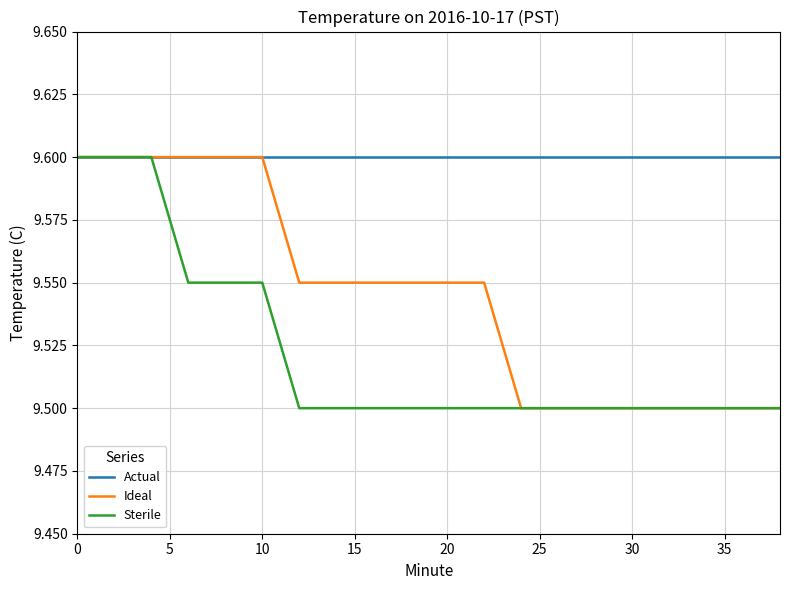

How many lines are shown in the chart?

3